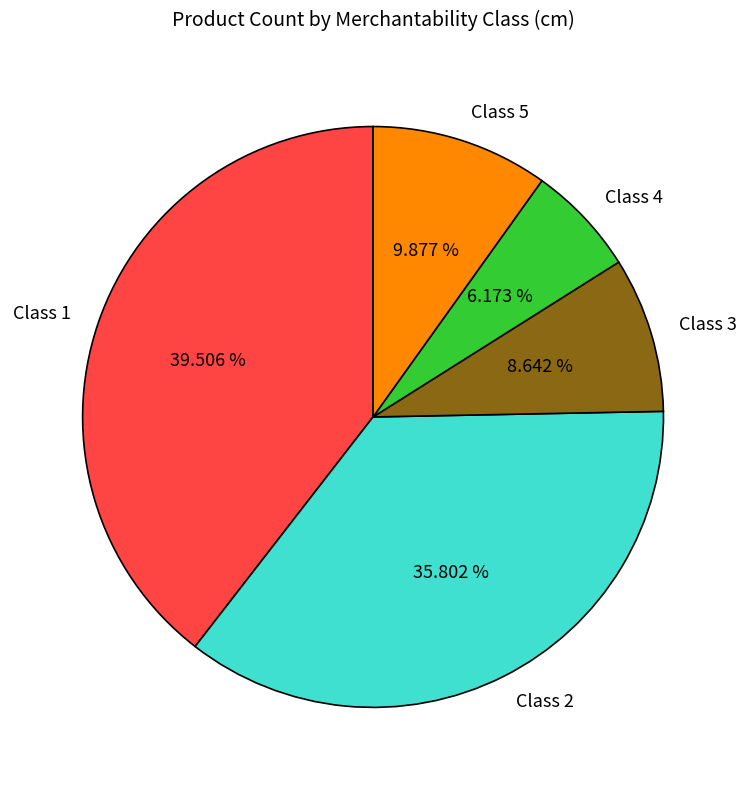

Which has a higher value, Class 3 or Class 4?

Class 3